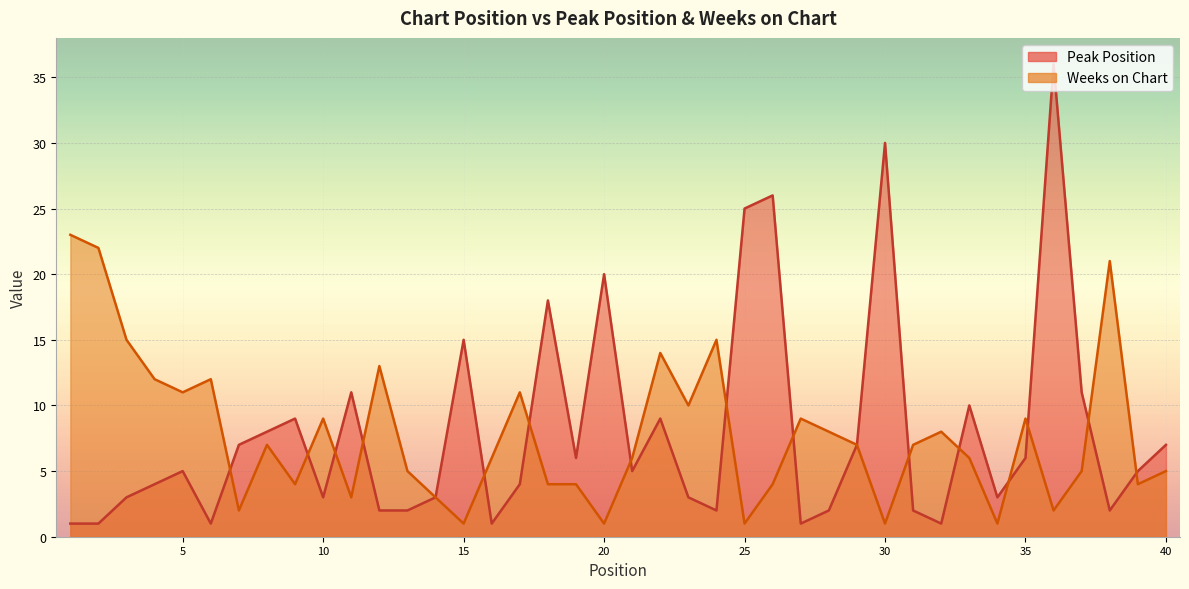

Rank the series by their maximum value, from lowest to highest.

Weeks on Chart, Peak Position